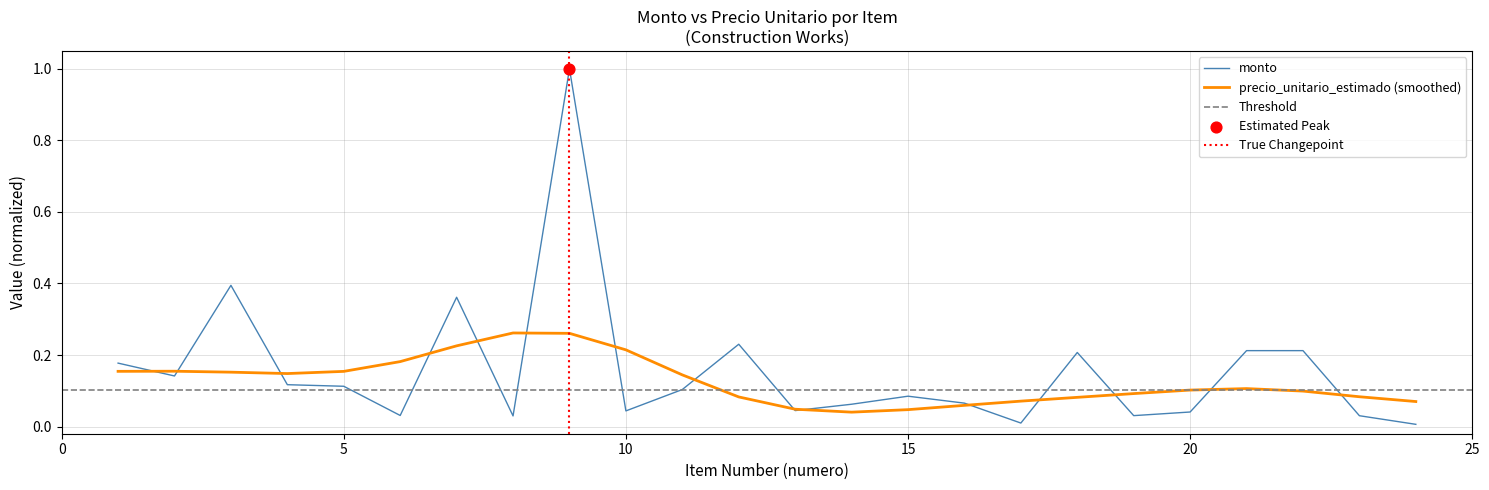

Between 1 and 8, which is larger?

1